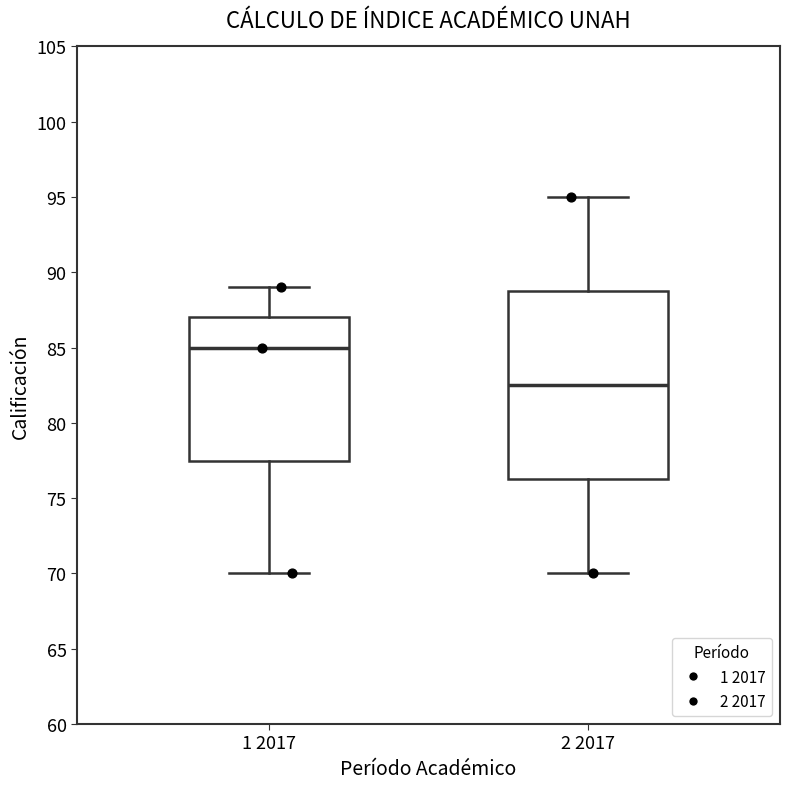

Comparing the boxes themselves (not the whiskers), which one is the tallest?

2 2017